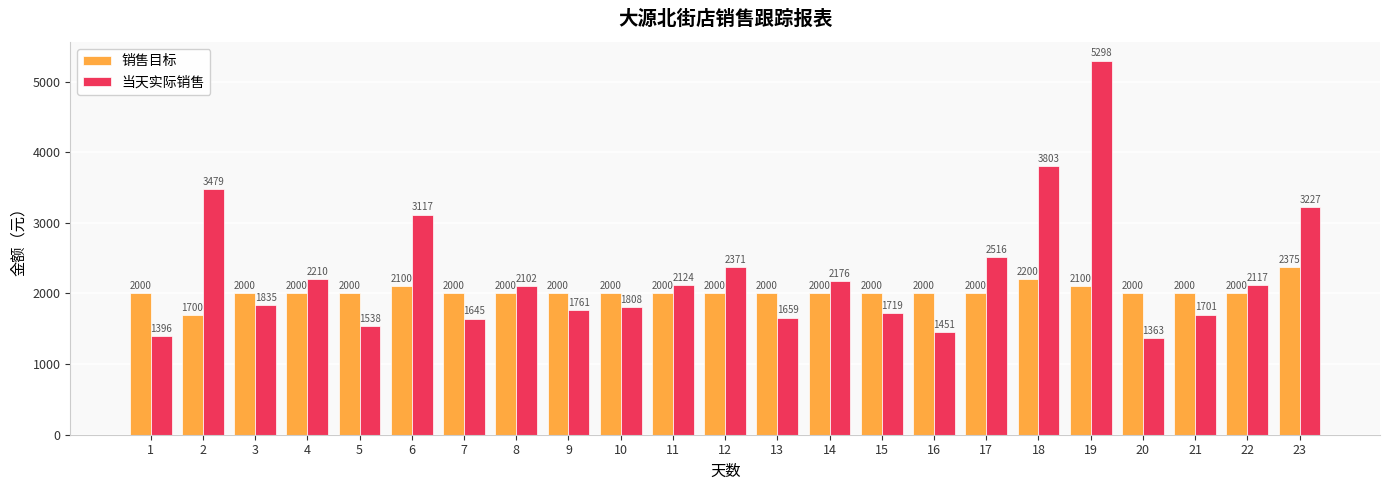

At which category is the sum across all series the highest?

19